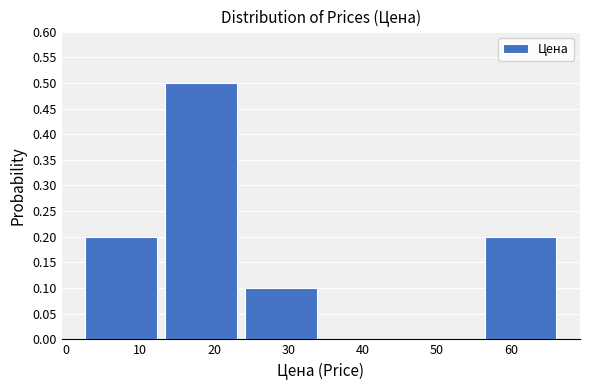

Which range on the x-axis has the tallest bar?

13 to 24